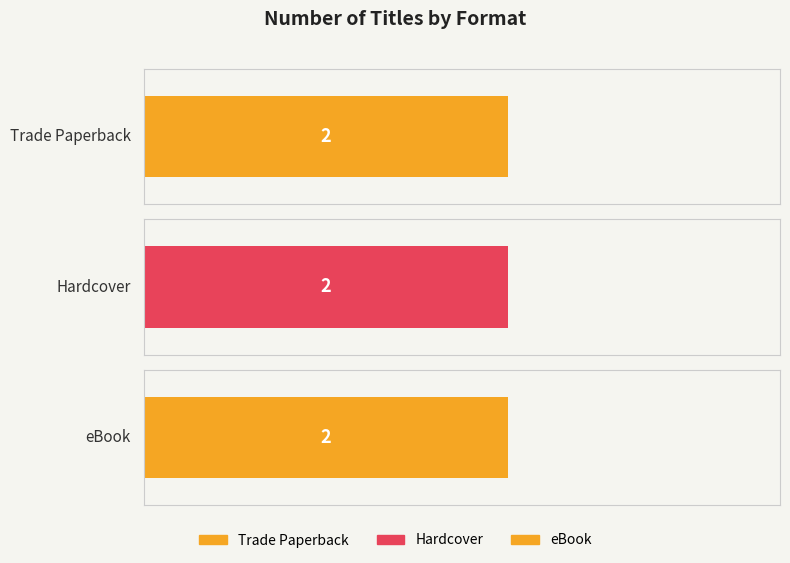

True or false: eBook has a value of 34155929 at Robots Can't Dance!.

False